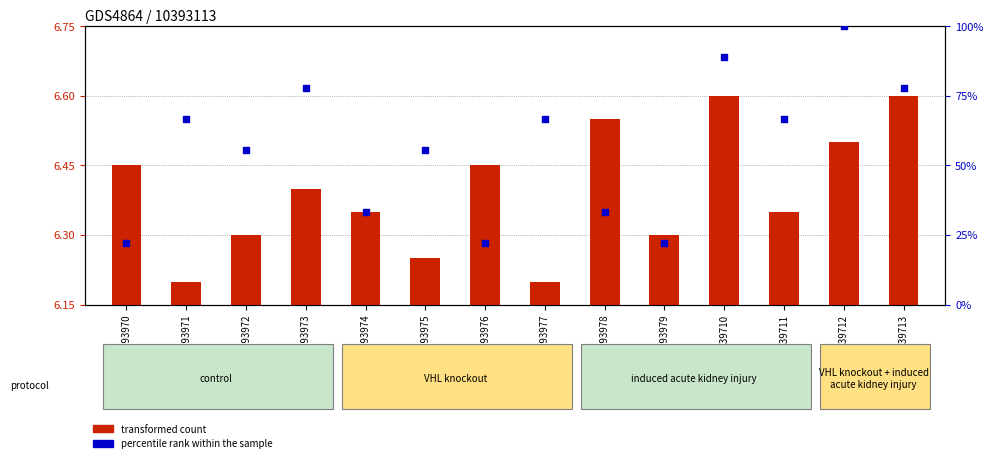

Which series has the largest total across all categories?

percentile rank within the sample